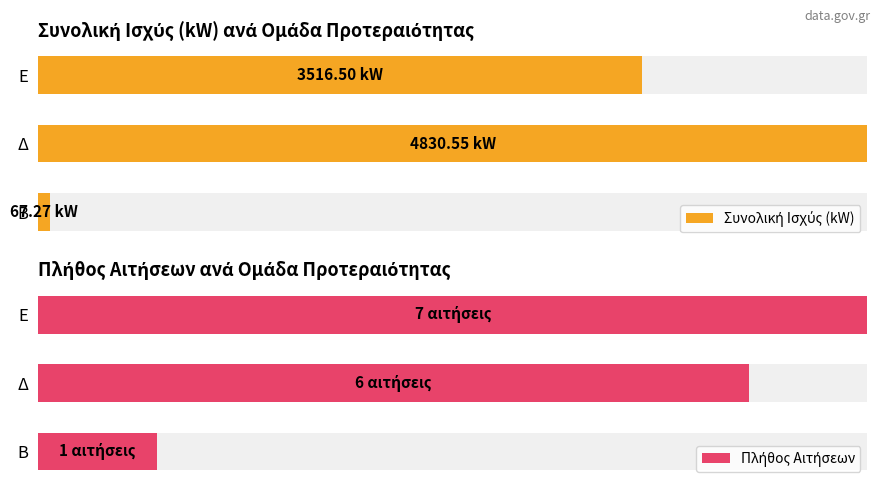

Which series has the largest range (max minus min)?

Συνολική Ισχύς (kW)